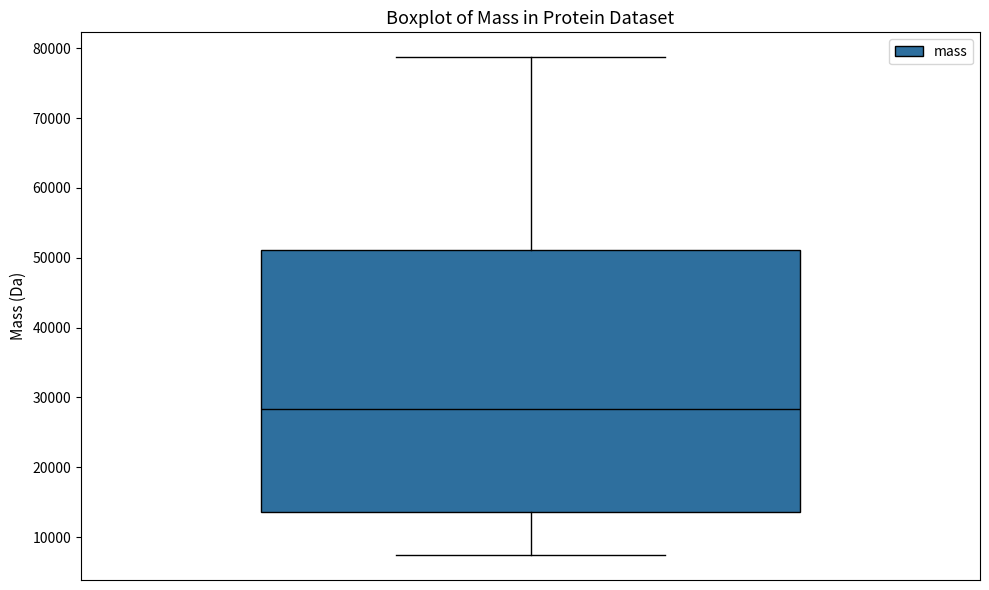

Transcribe this box plot: give where the median line is, the range the box spans, and where the two whiskers end, as read against the y-axis. The values are not printed on the chart, so give them approximately, as read against the axis.

median 28000, box 14000 to 51000, whiskers 7000 to 79000